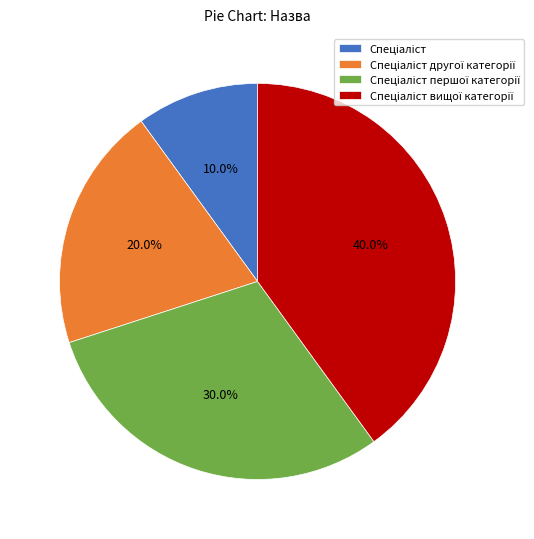

Is there a majority slice in this chart?

No